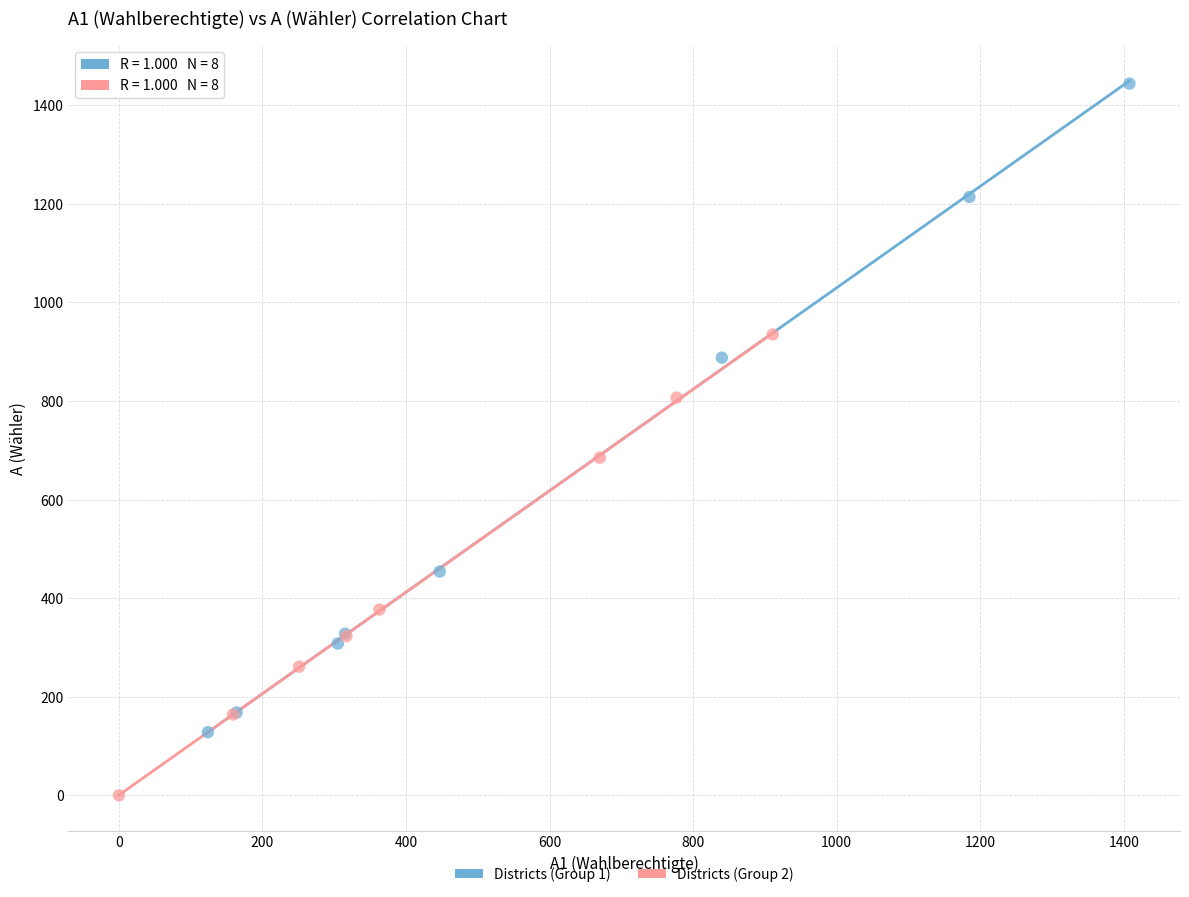

Which series contains the highest Y value?

Districts (Group 1)